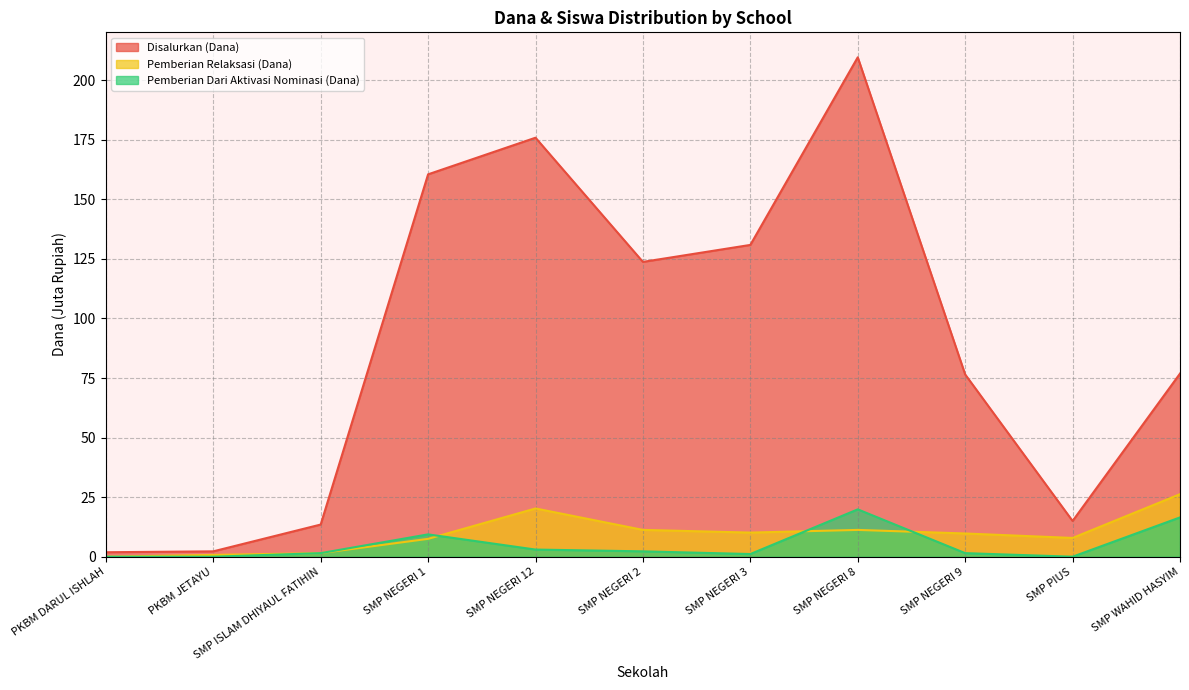

What is the sum of all Pemberian Relaksasi (Siswa) values?

106.5